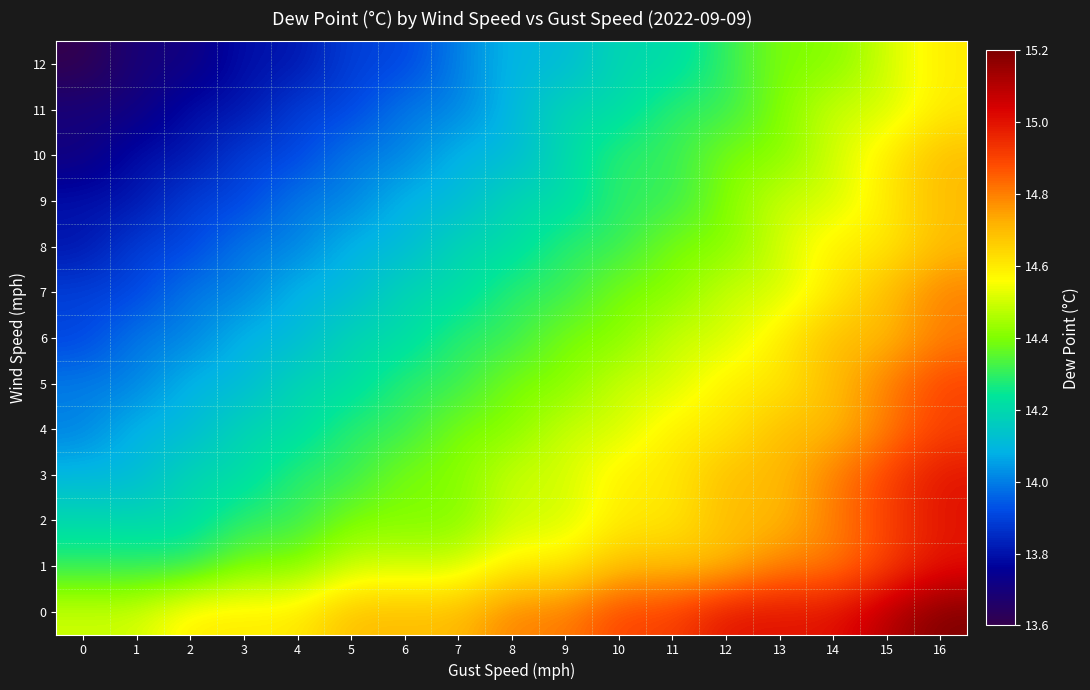

What is the maximum value shown in the chart?

15.2